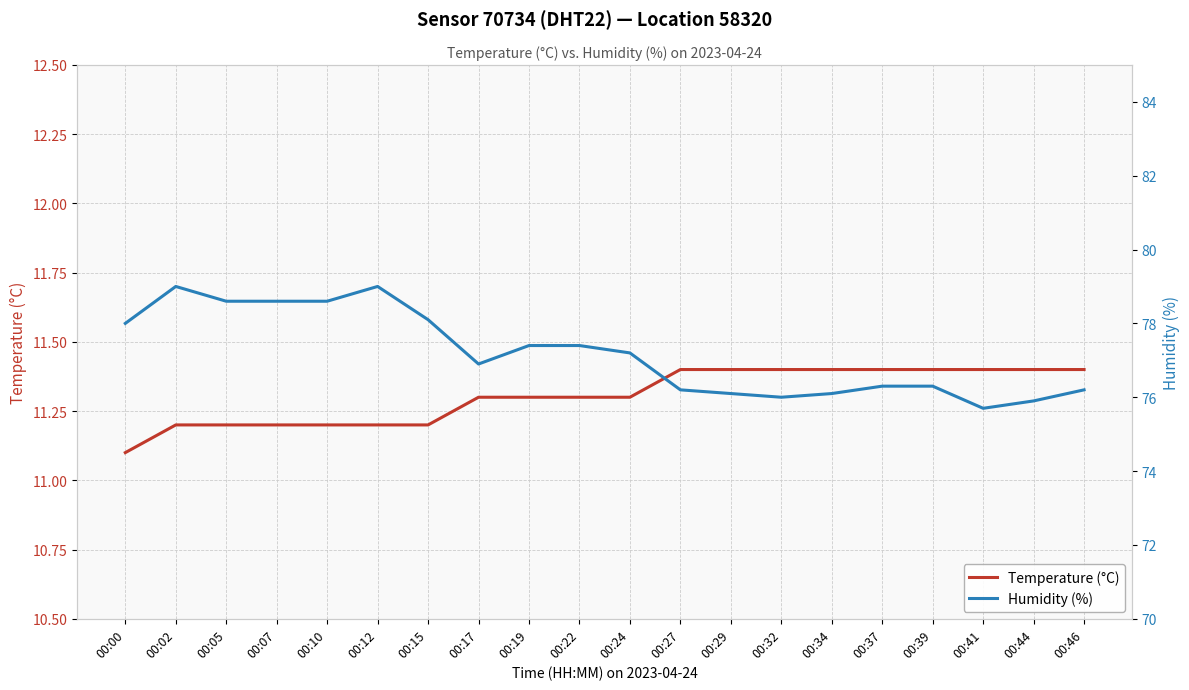

What is the sum of all Humidity (%) values?

1543.6